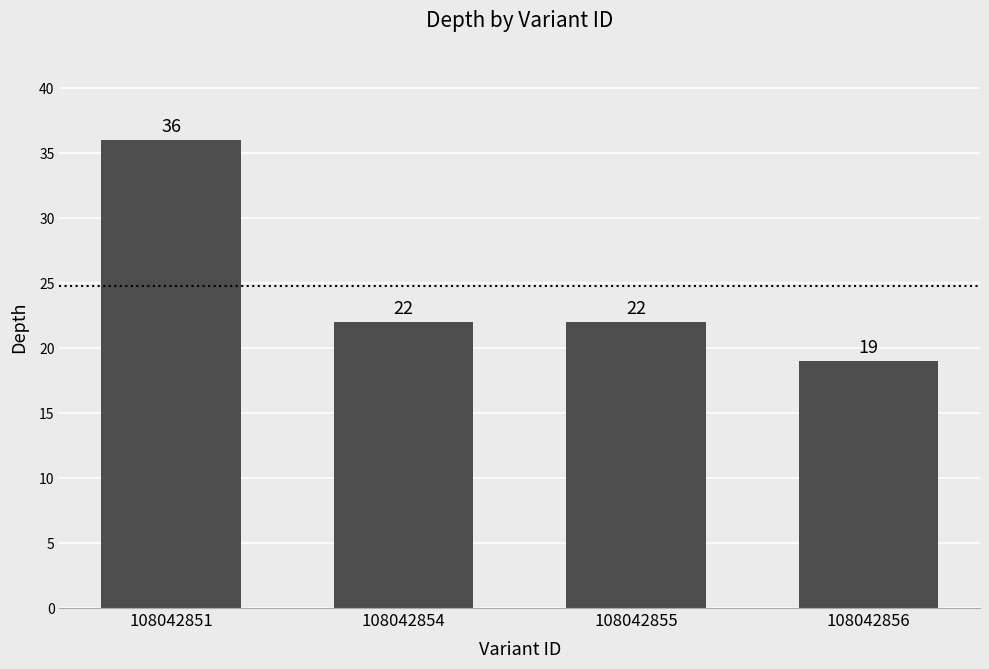

What is the value of the 4th bar from the left?

19